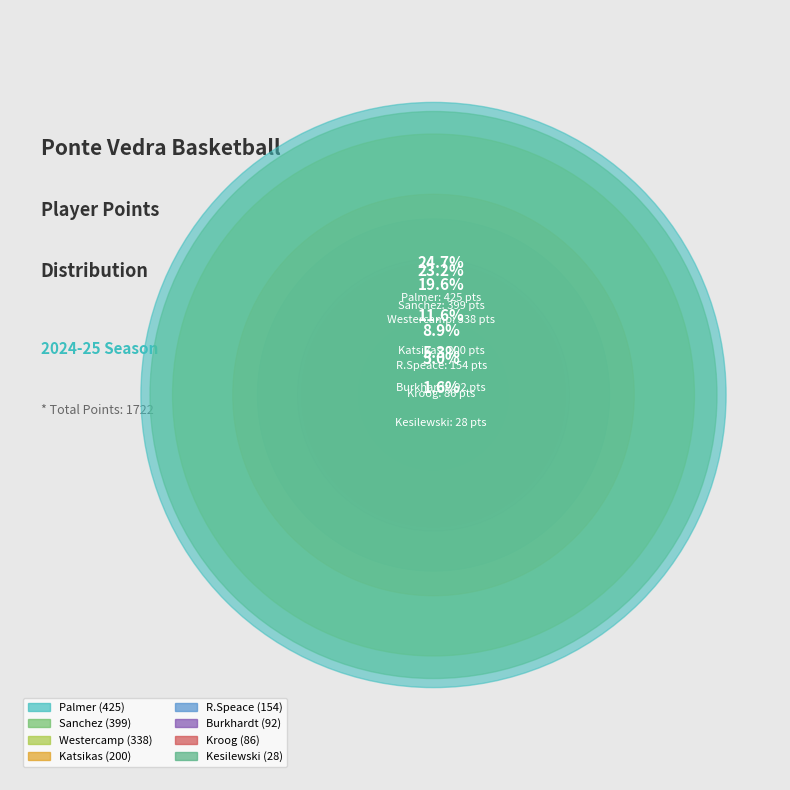

What percentage is the Kroog slice, to the nearest percent?

5%